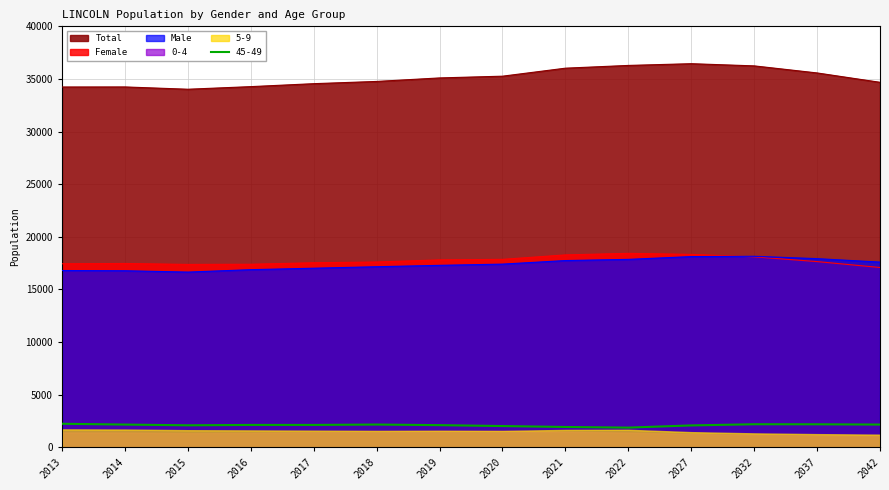

What is the maximum value for Total?

36450.0